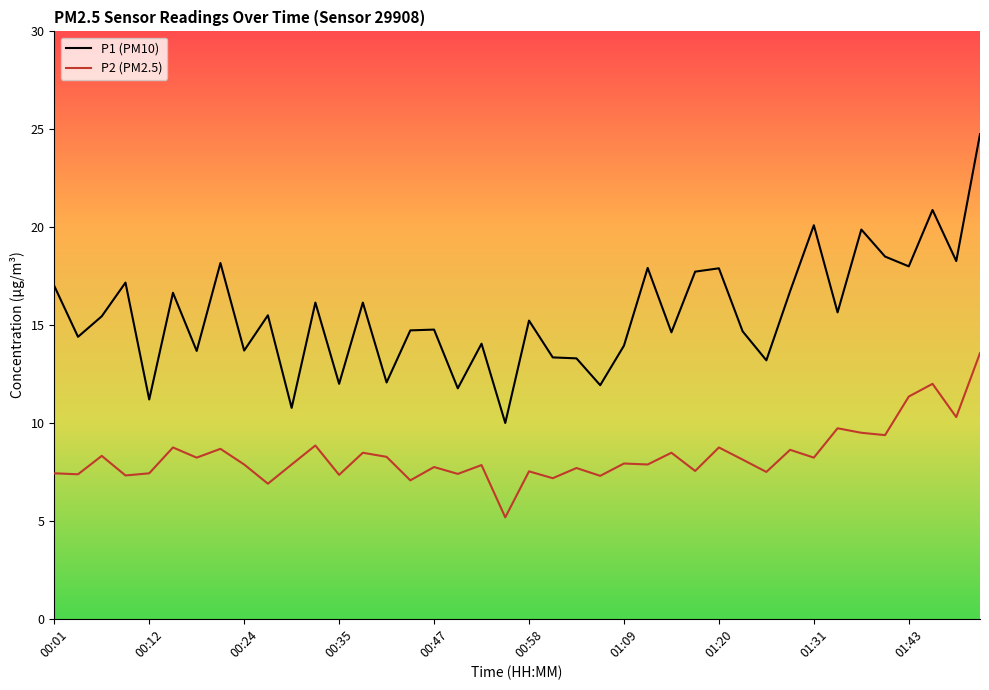

What is the minimum value for P1 (PM10)?

10.0